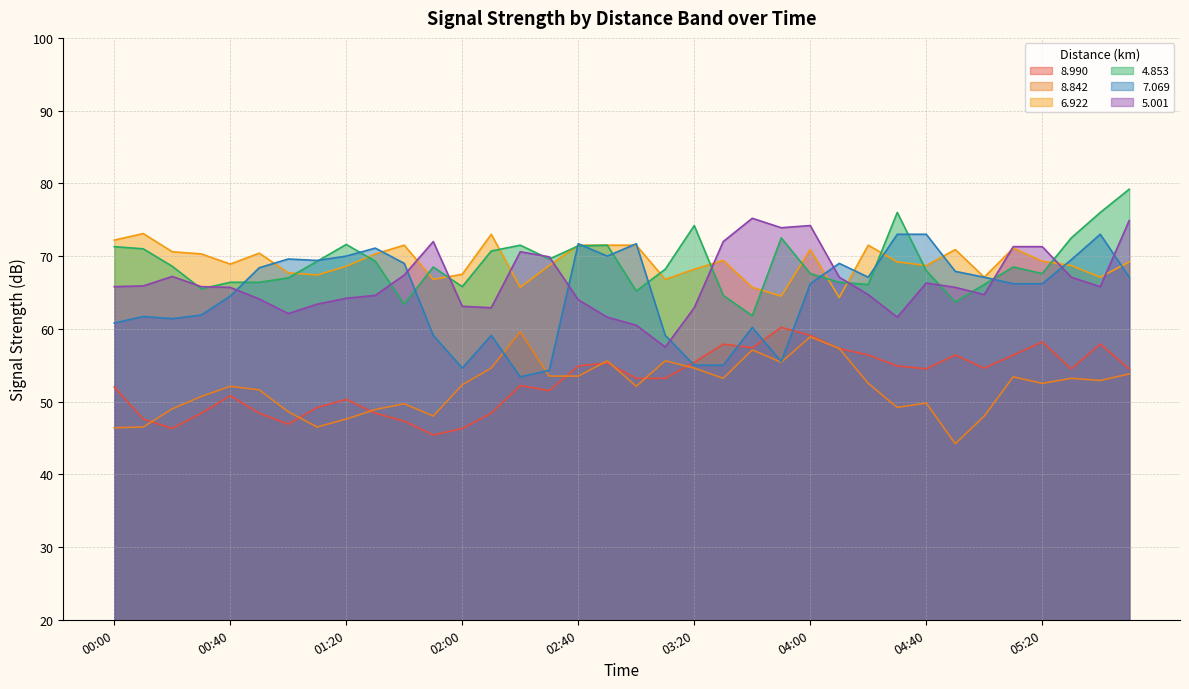

Between 00:30 and 02:50, which series saw the biggest shift?

  7.069